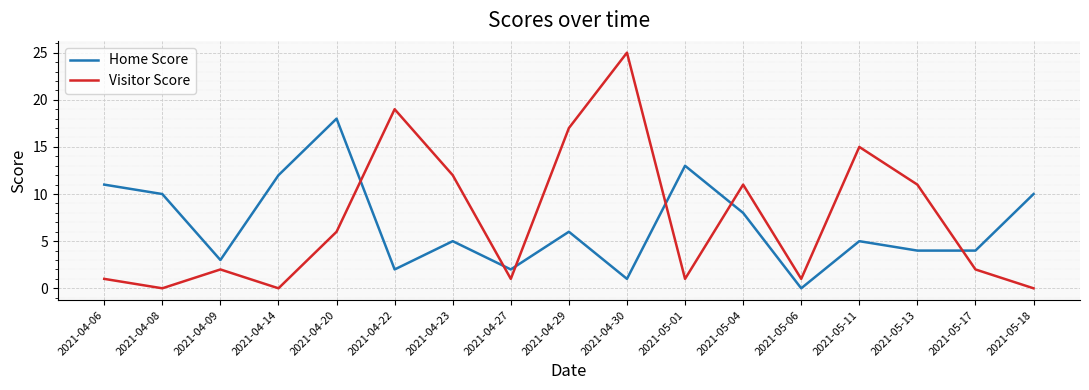

Reading left to right, list all the values displayed in this chart.

Home Score: 11	10	3	12	18	2	5	2	6	1	13	8	0	5	4	4	10
Visitor Score: 1	0	2	0	6	19	12	1	17	25	1	11	1	15	11	2	0